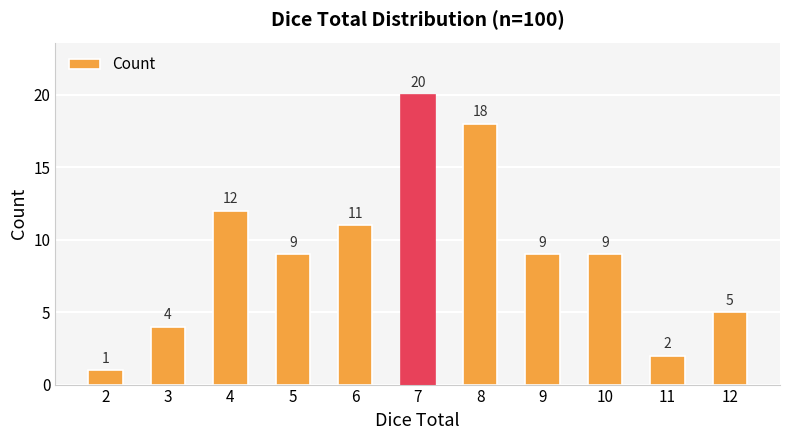

Reading left to right, transcribe all the data shown in this chart.

2=1	3=4	4=12	5=9	6=11	7=20	8=18	9=9	10=9	11=2	12=5